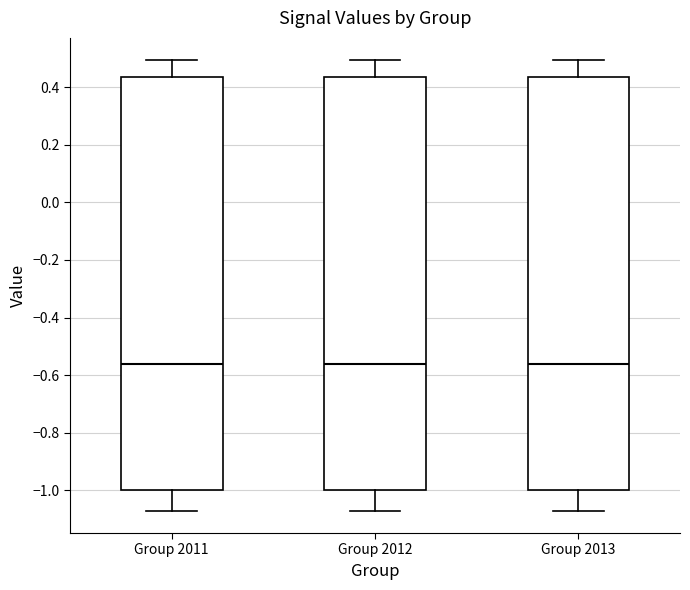

Reading left to right, read every box against the y-axis: the position of its median line, the range the box covers, and the ends of its whiskers. The values are not printed on the chart, so give them approximately, as read against the axis.

Group 2011: median -0.56, box -1.00 to 0.44, whiskers -1.06 to 0.50
Group 2012: median -0.56, box -1.00 to 0.44, whiskers -1.06 to 0.50
Group 2013: median -0.56, box -1.00 to 0.44, whiskers -1.06 to 0.50